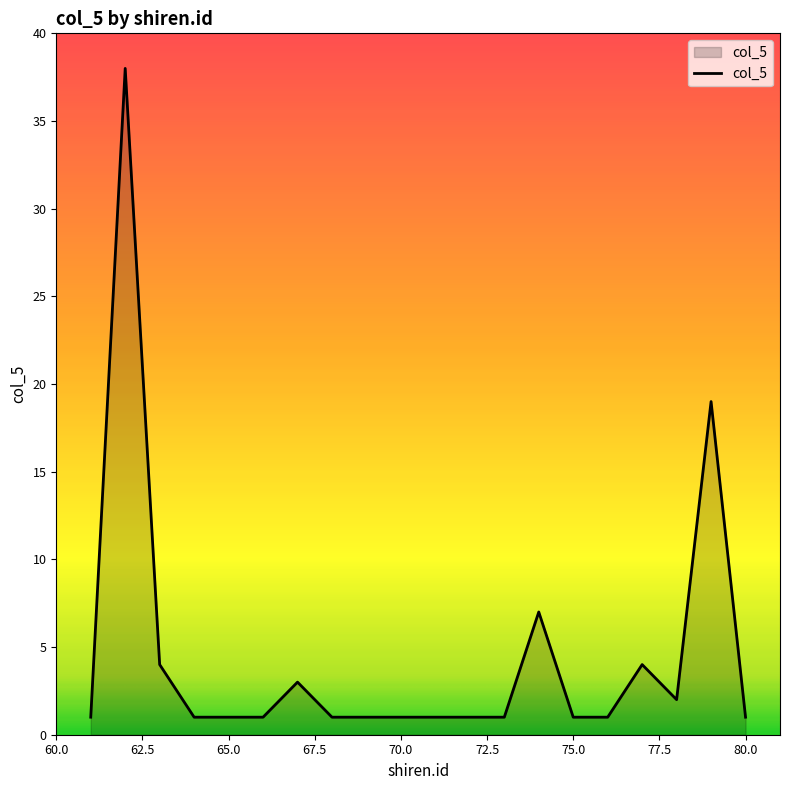

What is the difference between the maximum and minimum values?

37